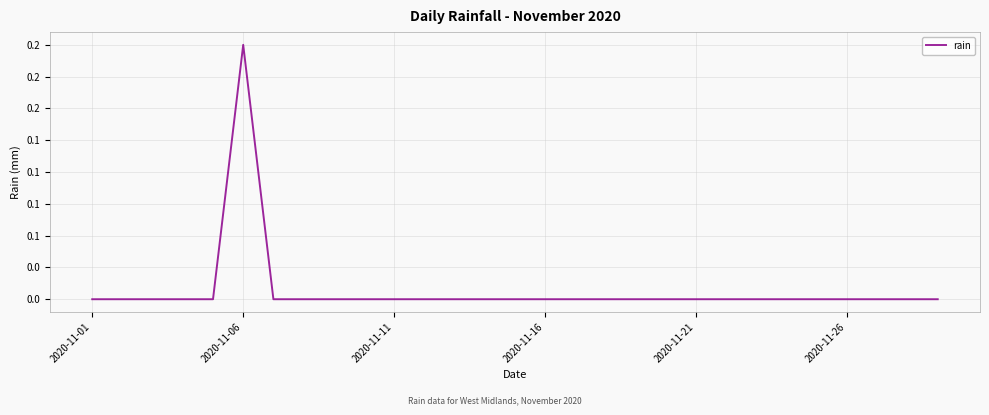

Which label corresponds to the largest value in the chart?

2020-11-06